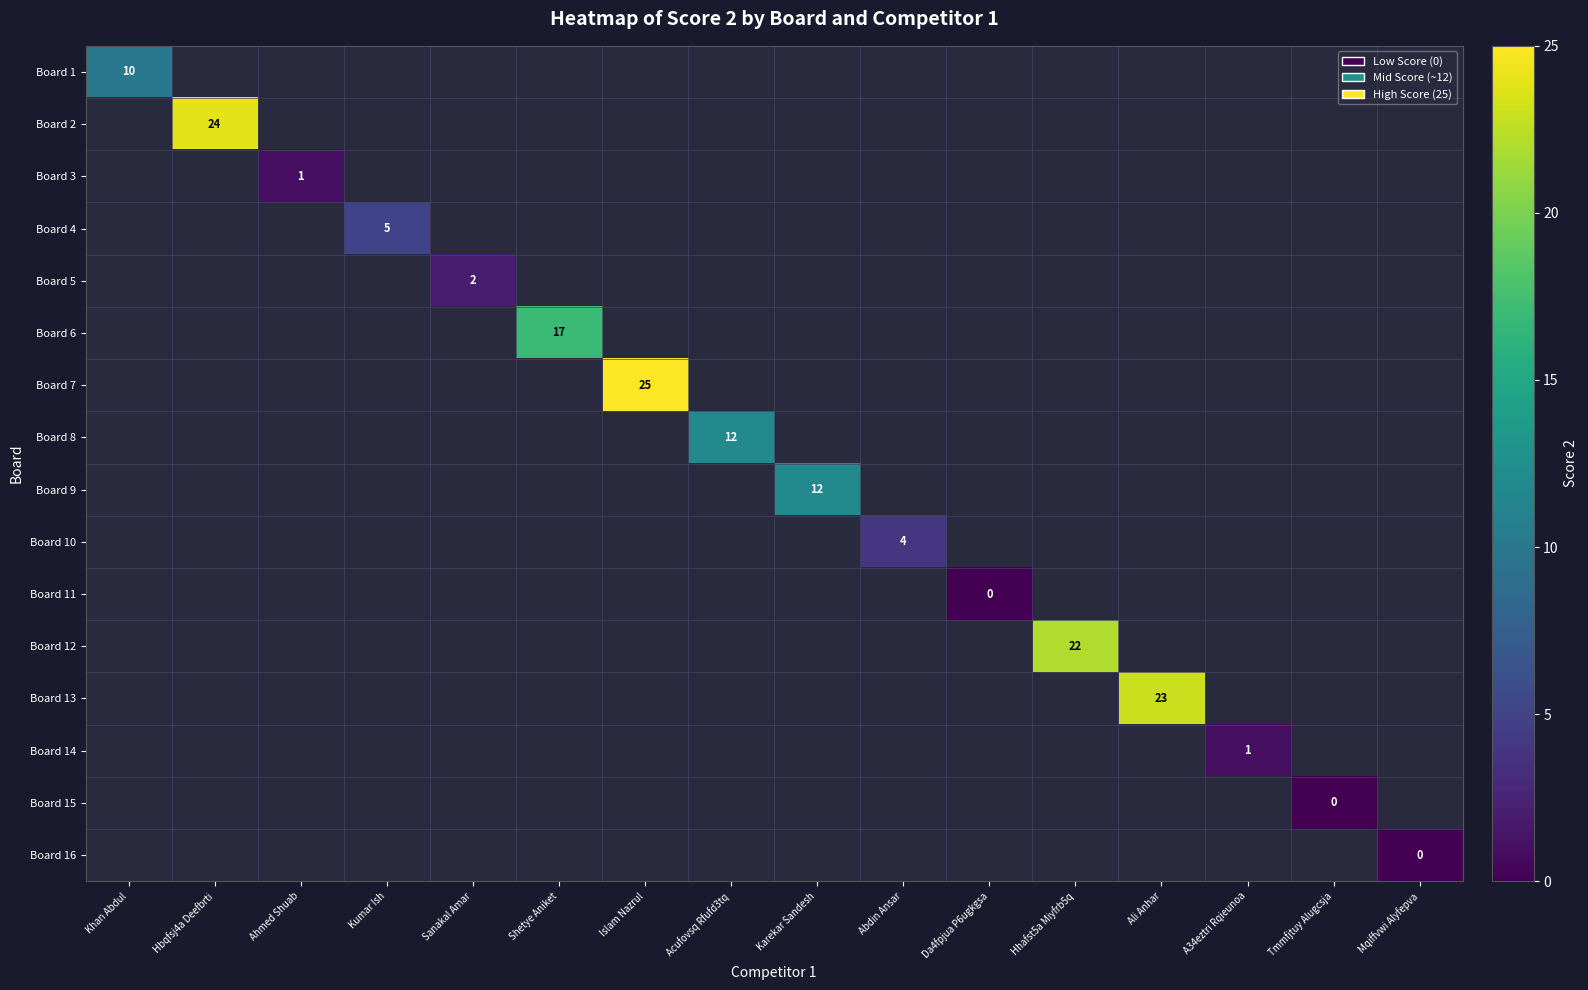

Is it true that Board 5 equals 3 at Sanakal Amar?

False